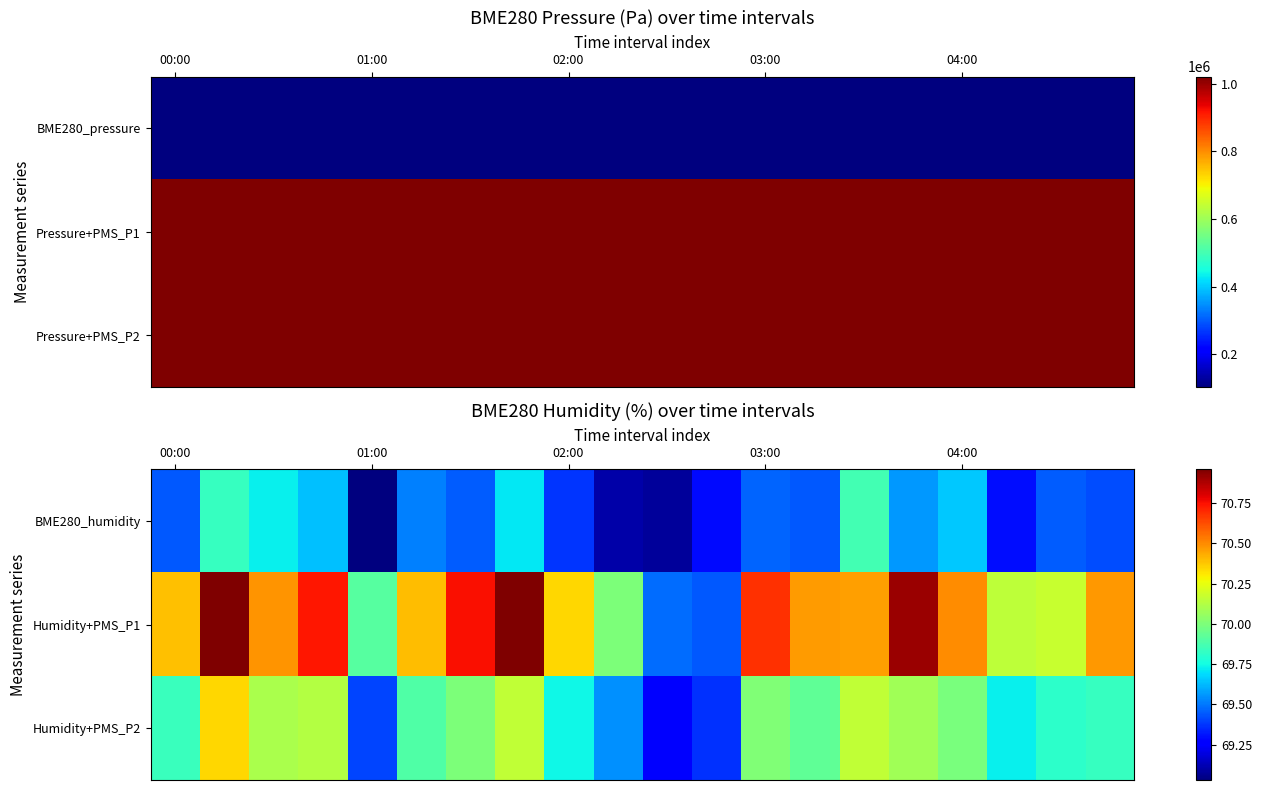

What is the spread (max minus min) of values at 11?

0.2